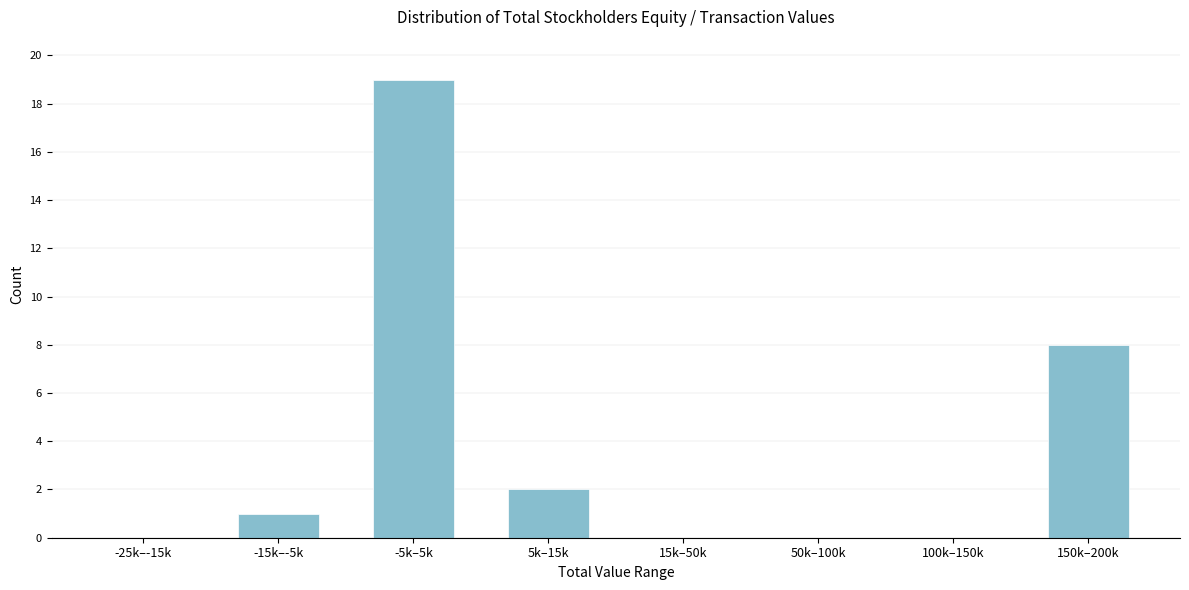

Reading left to right, what are all the values shown in this chart?

-25k–-15k=0	-15k–-5k=1	-5k–5k=19	5k–15k=2	15k–50k=0	50k–100k=0	100k–150k=0	150k–200k=8